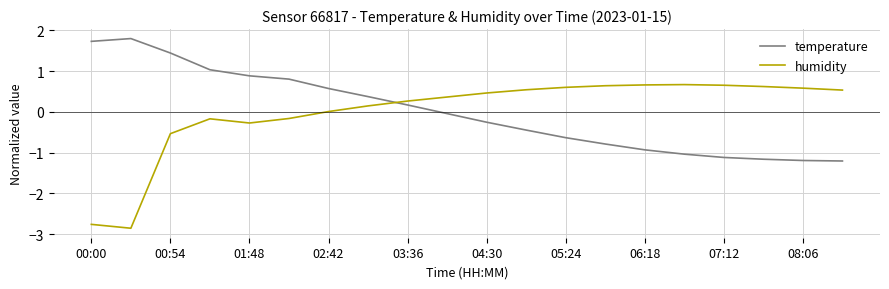

Rank the series by their maximum value, from highest to lowest.

temperature, humidity